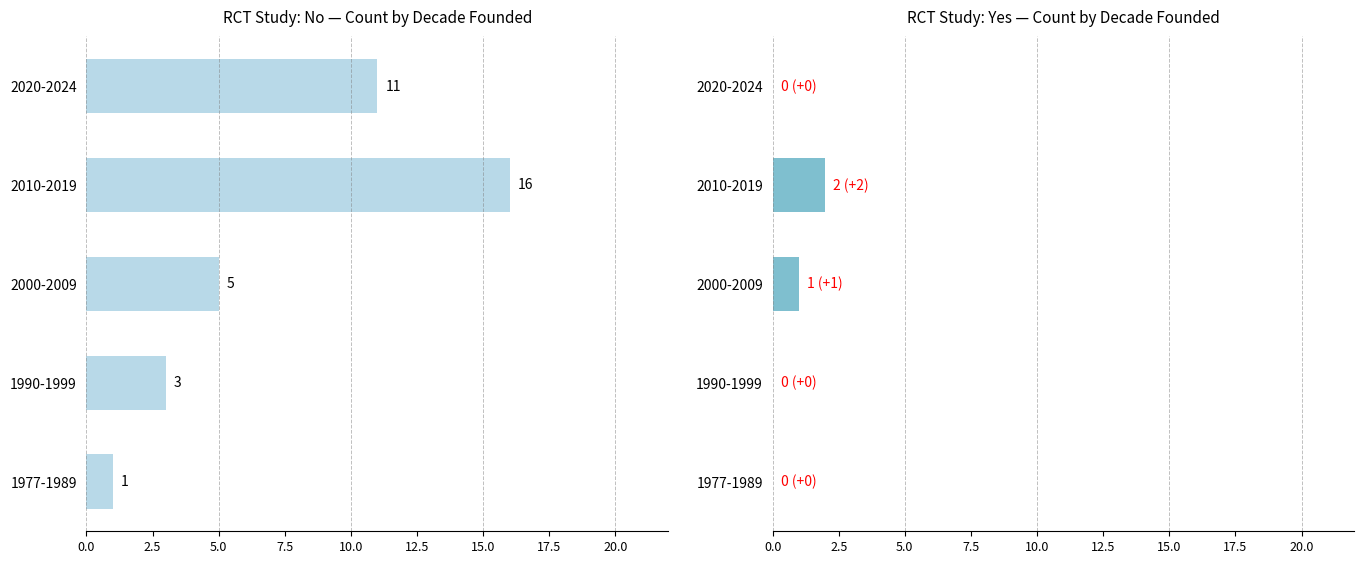

Is it true that Yes RCT equals 1 at 2000-2009?

True